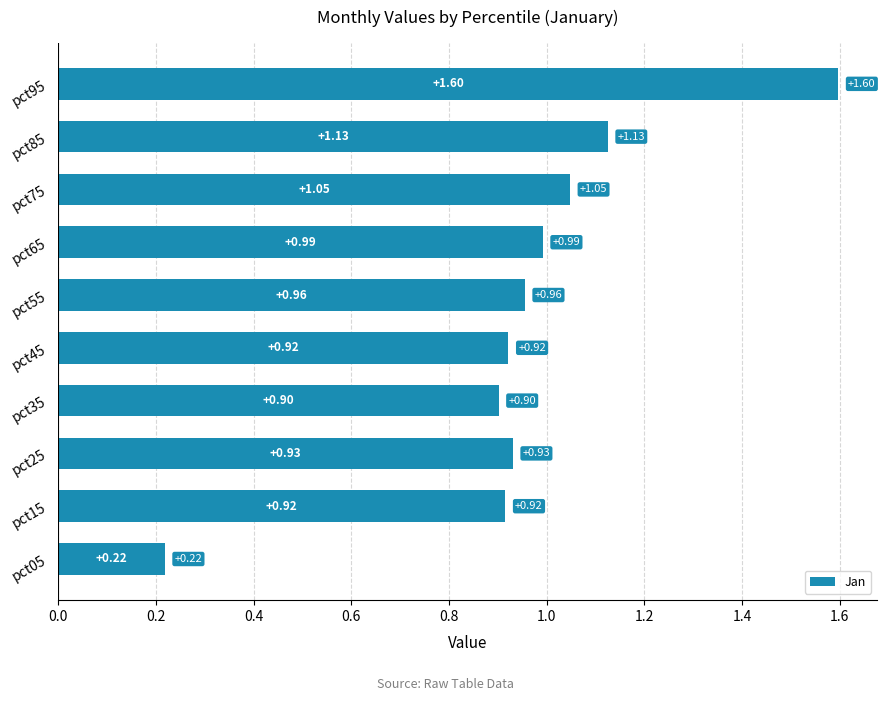

What is the sum of the values at pct75 and pct25?

2.0